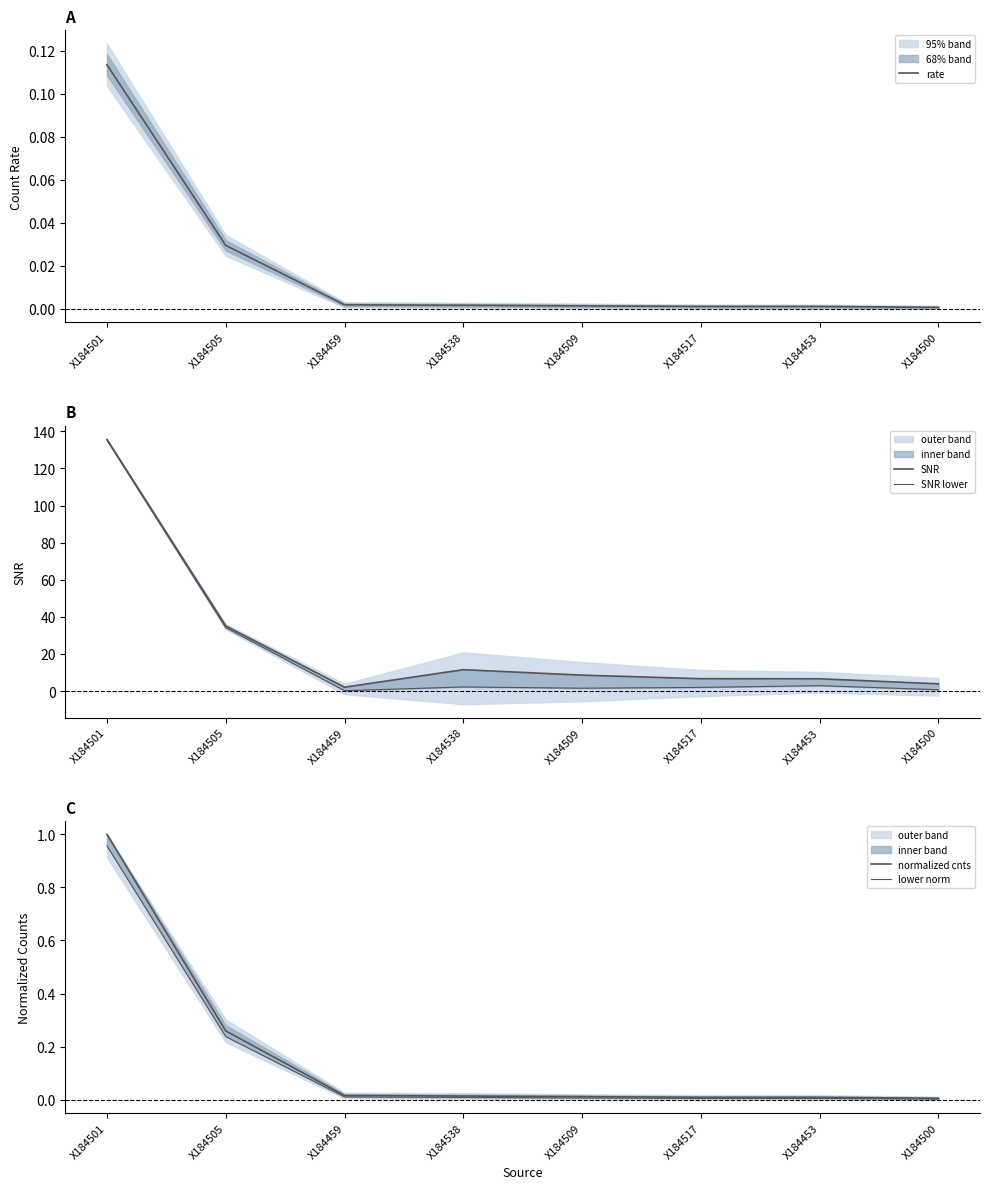

Does the chart have visible grid lines?

No